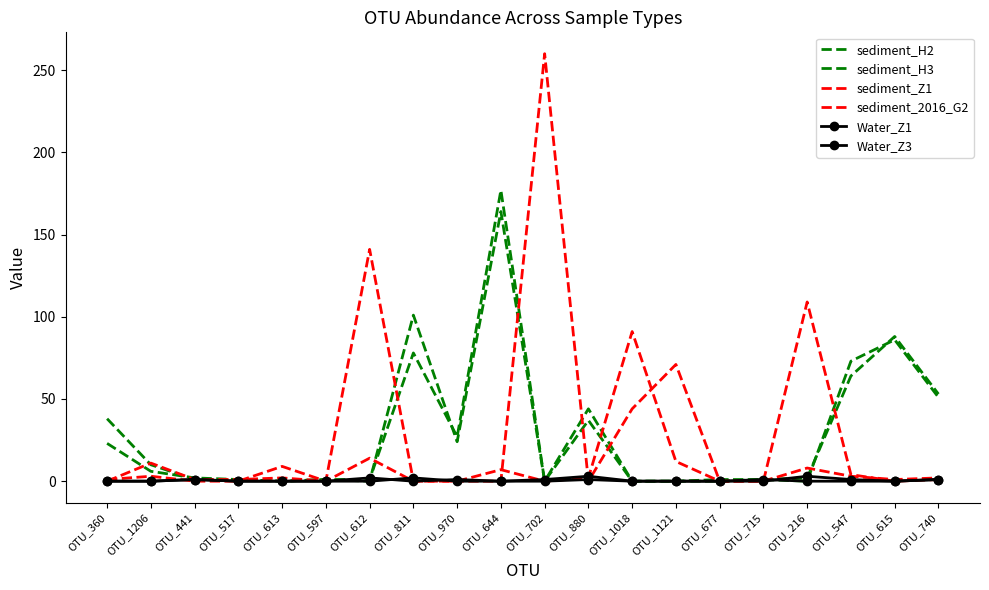

What is the total value across all series at OTU_615?

175